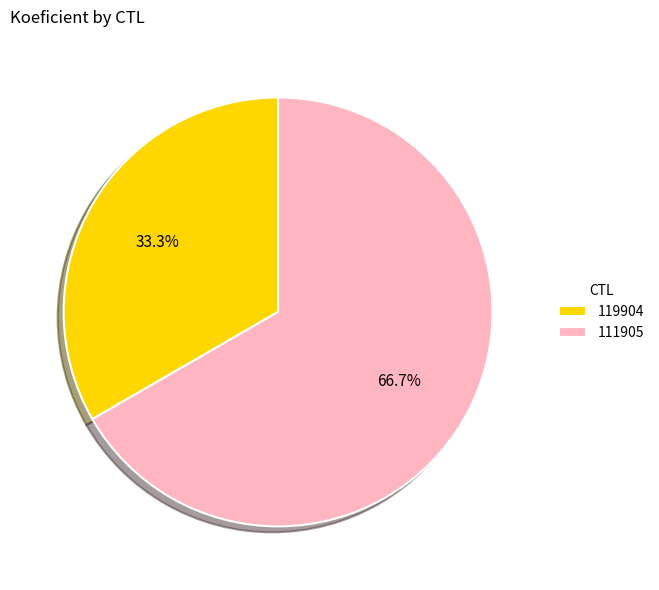

True or false: 119904 accounts for 28% of the total.

False